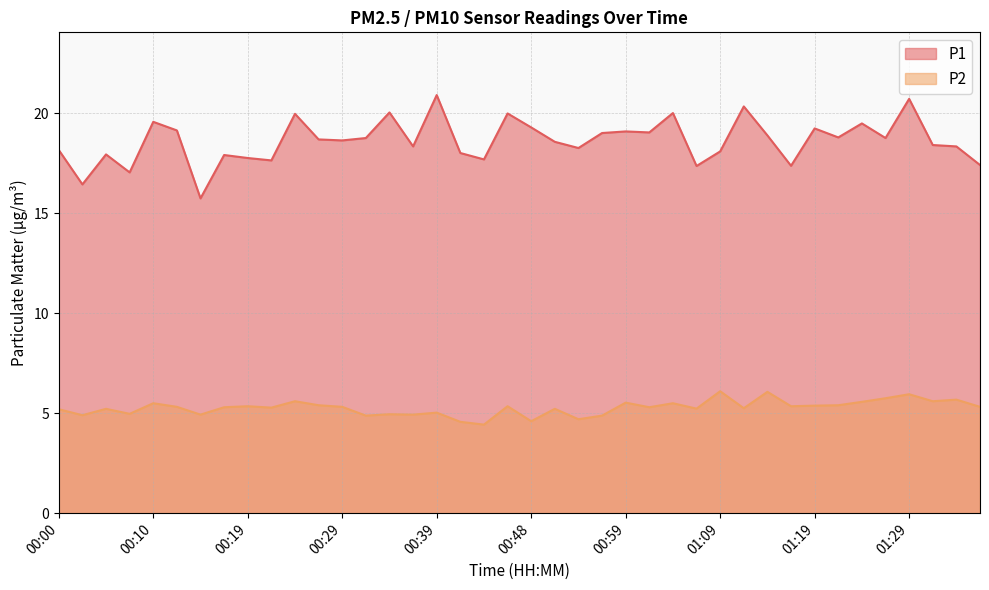

Where is P1 nearest to the value 18?

00:41